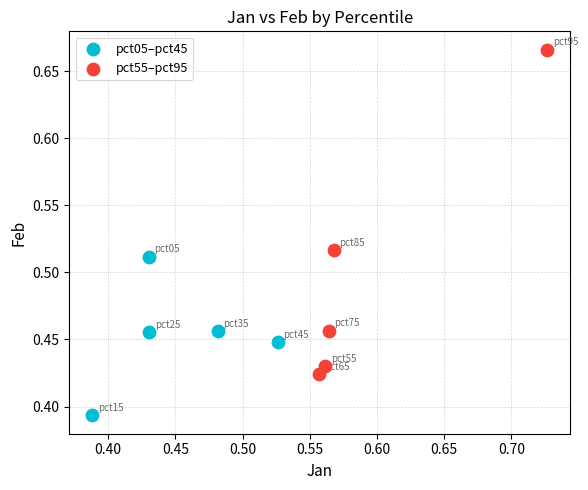

Which series contains the lowest Y value?

pct05–pct45